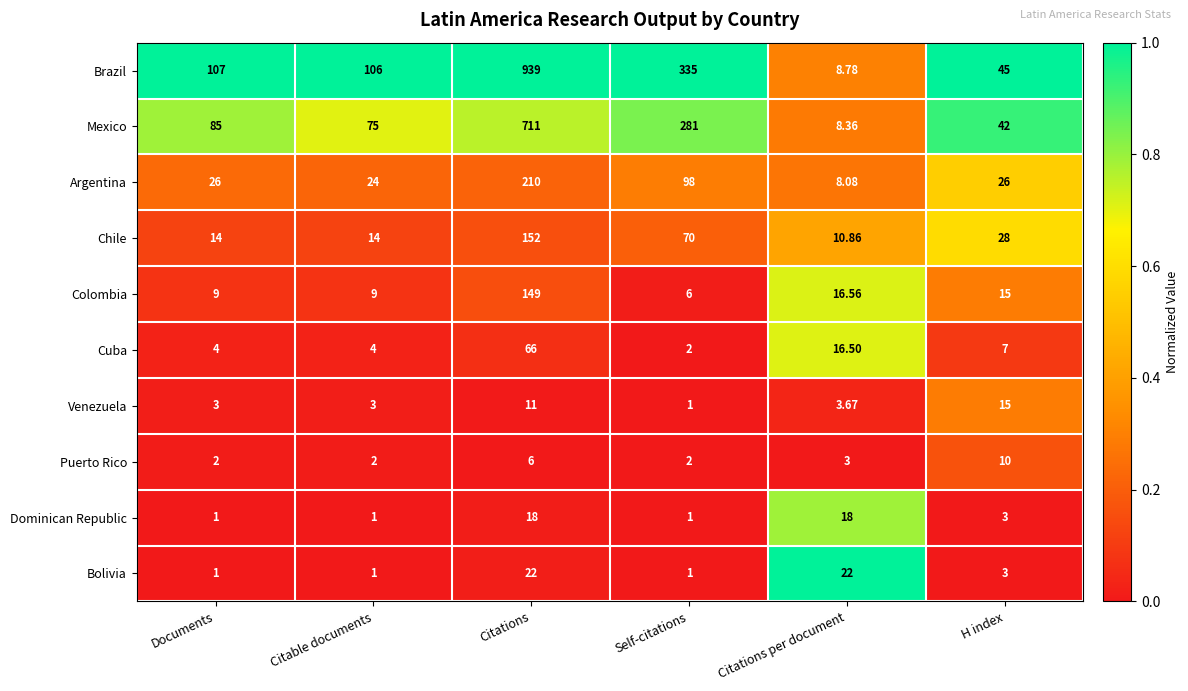

How many data points does each series have?

6